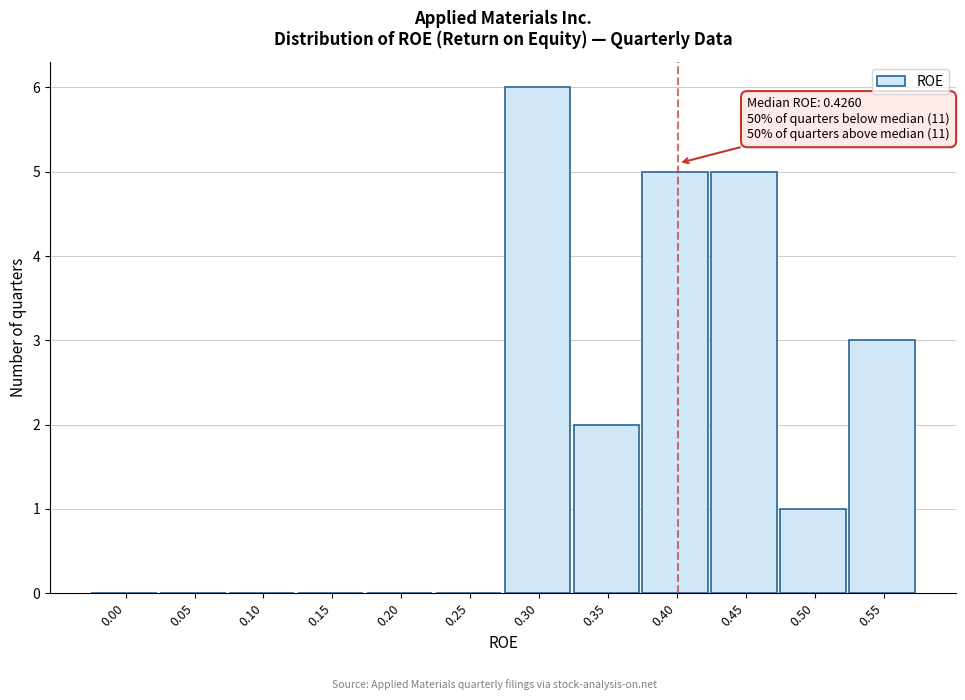

Reading left to right, extract all data points from this chart.

0.00=0	0.05=0	0.10=0	0.15=0	0.20=0	0.25=0	0.30=6	0.35=2	0.40=5	0.45=5	0.50=1	0.55=3